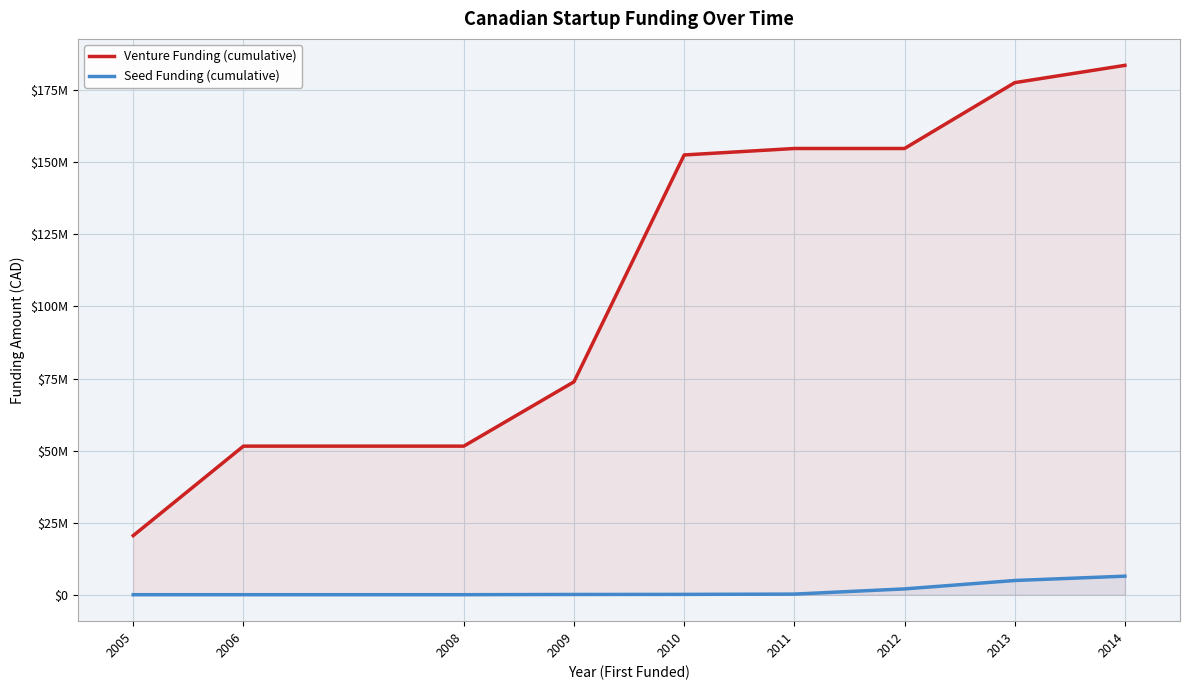

Reading right to left, what are all the values shown in this chart?

Venture Funding (cumulative): 2014=183662213	2013=177662213	2012=154816002	2011=154816002	2010=152575010	2009=73867000	2008=51547000	2006=51547000	2005=20507000
Seed Funding (cumulative): 2014=6430612	2013=4930612	2012=2011565	2011=211565	2010=111565	2009=81874	2008=0	2006=0	2005=0